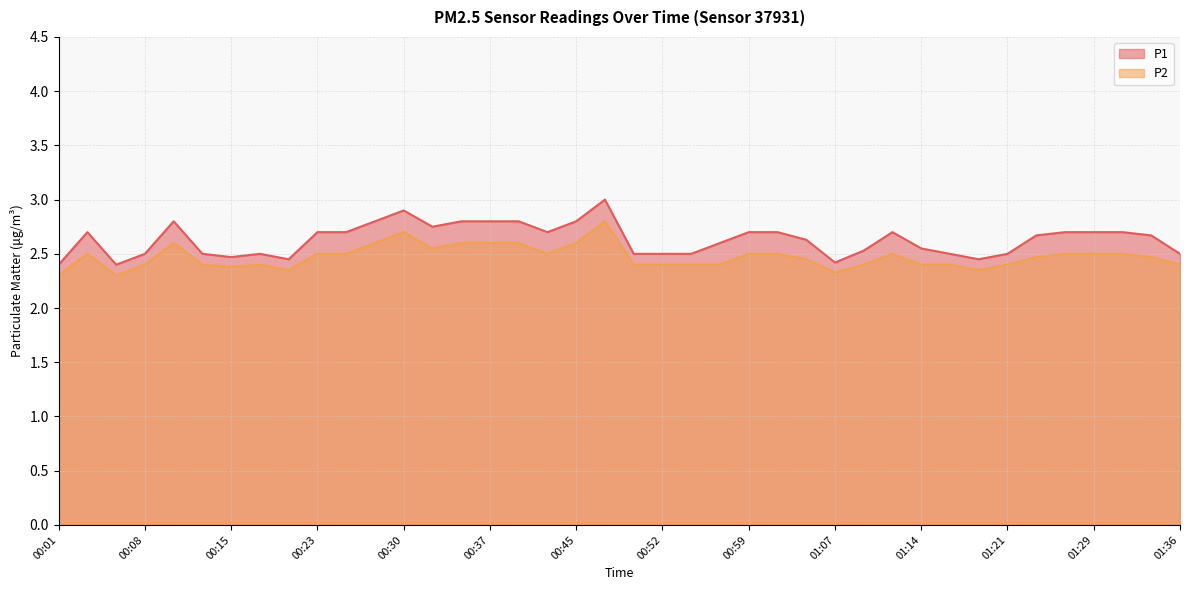

What is the sum of the P2 values at 00:20 and 01:31?

4.8